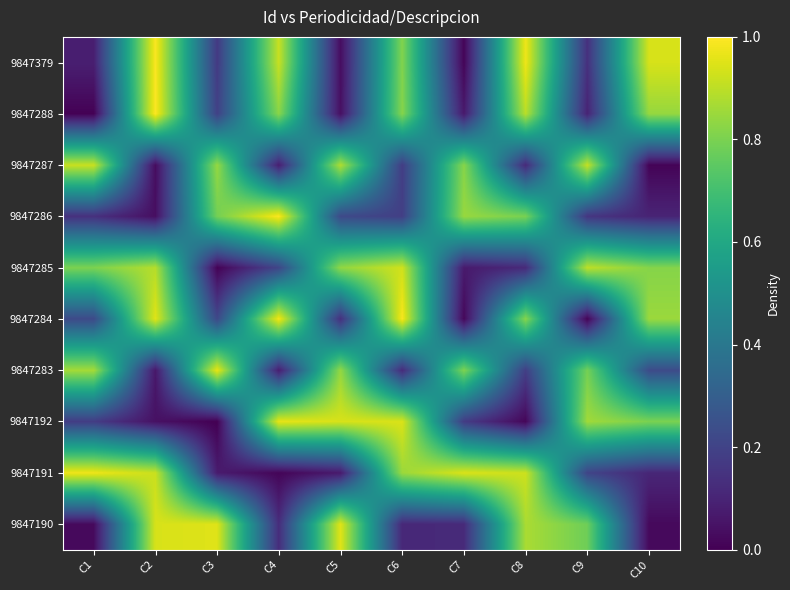

What is the difference between the highest and lowest values at C3?

1.0